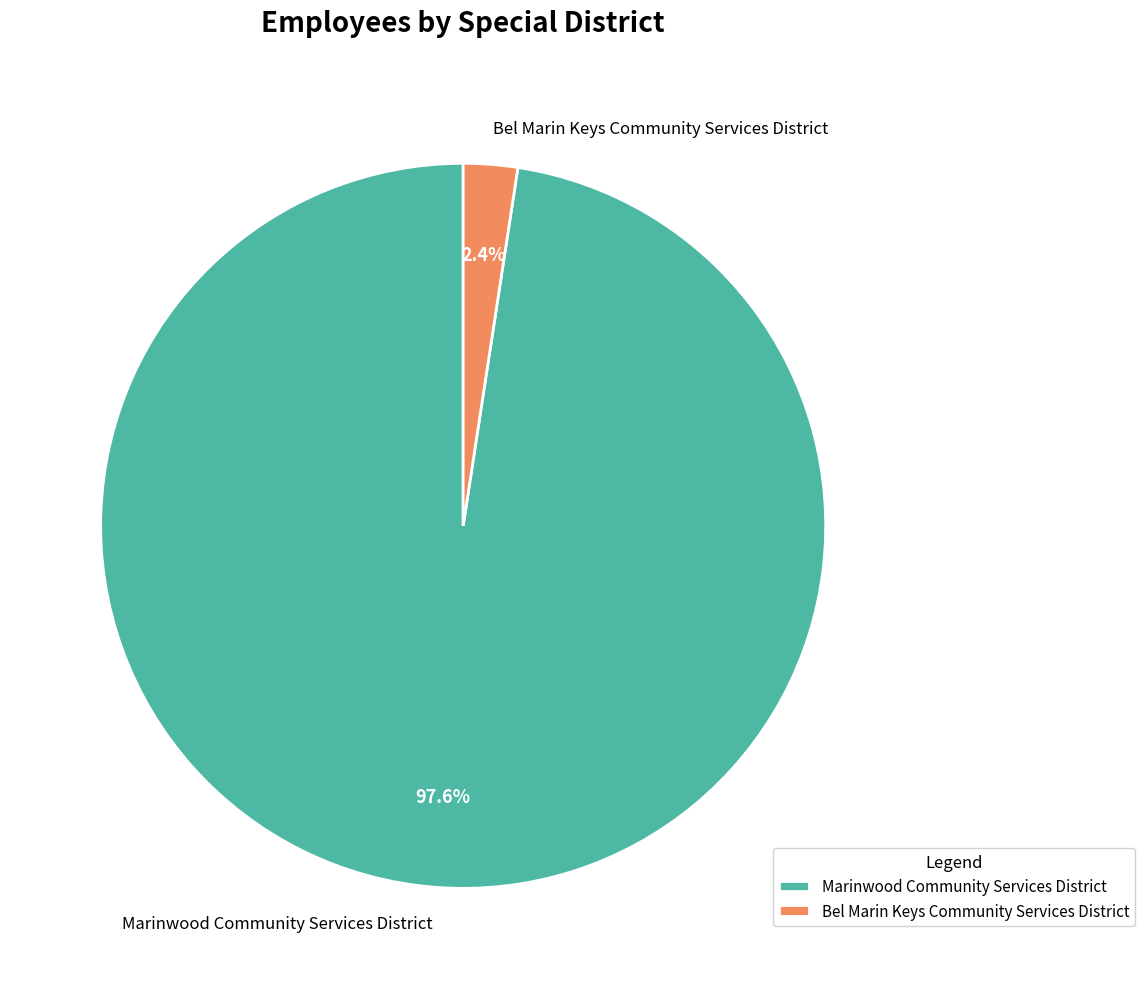

How many segments does this pie chart have?

2